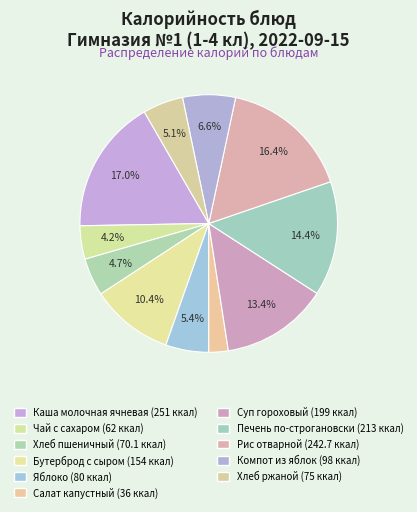

How many segments does this pie chart have?

11